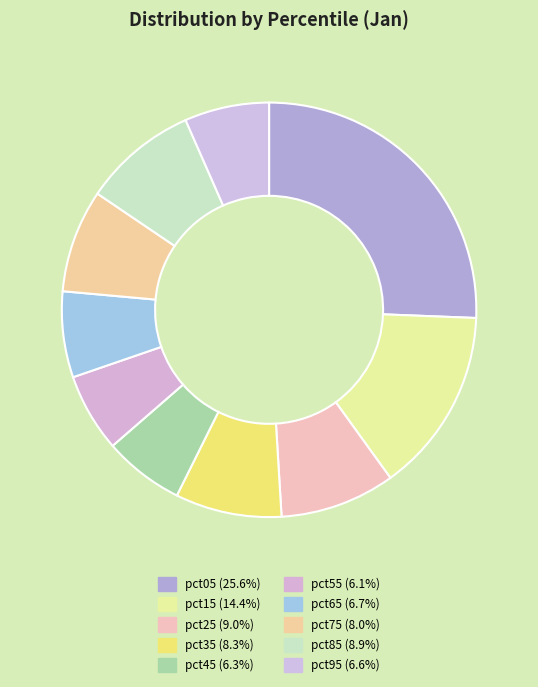

Count the number of slices in the pie.

10